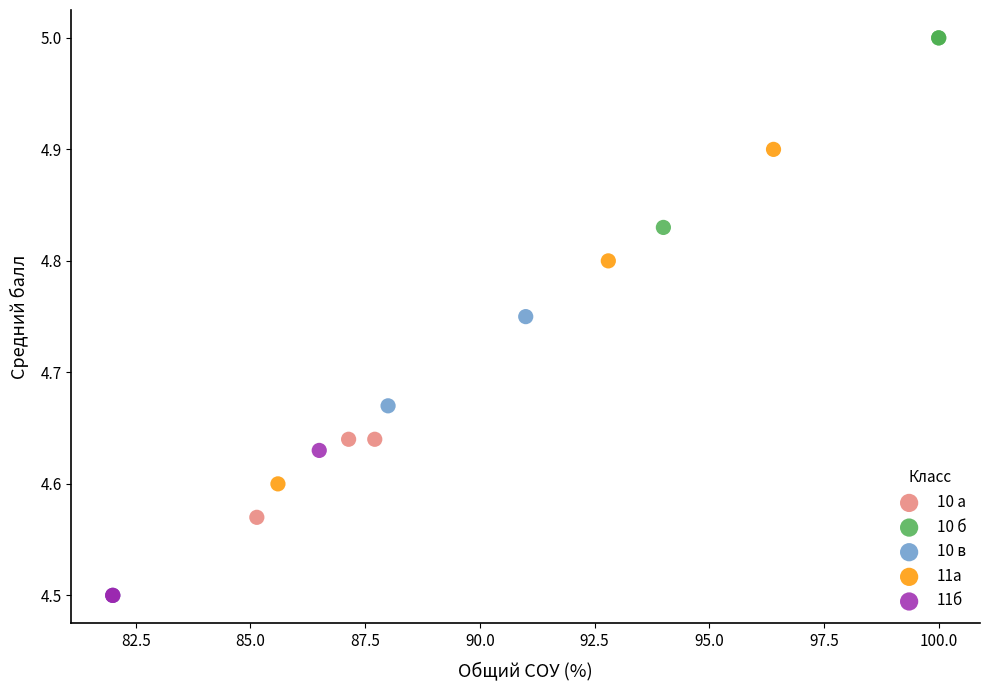

Which series reaches the maximum Y coordinate?

10 б